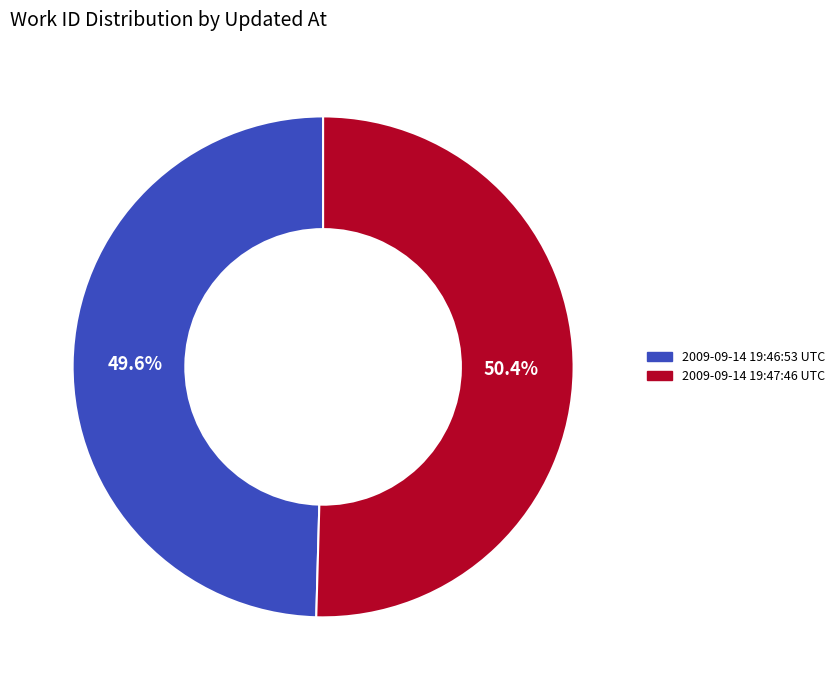

Which slice represents more than half of the pie?

2009-09-14 19:47:46 UTC